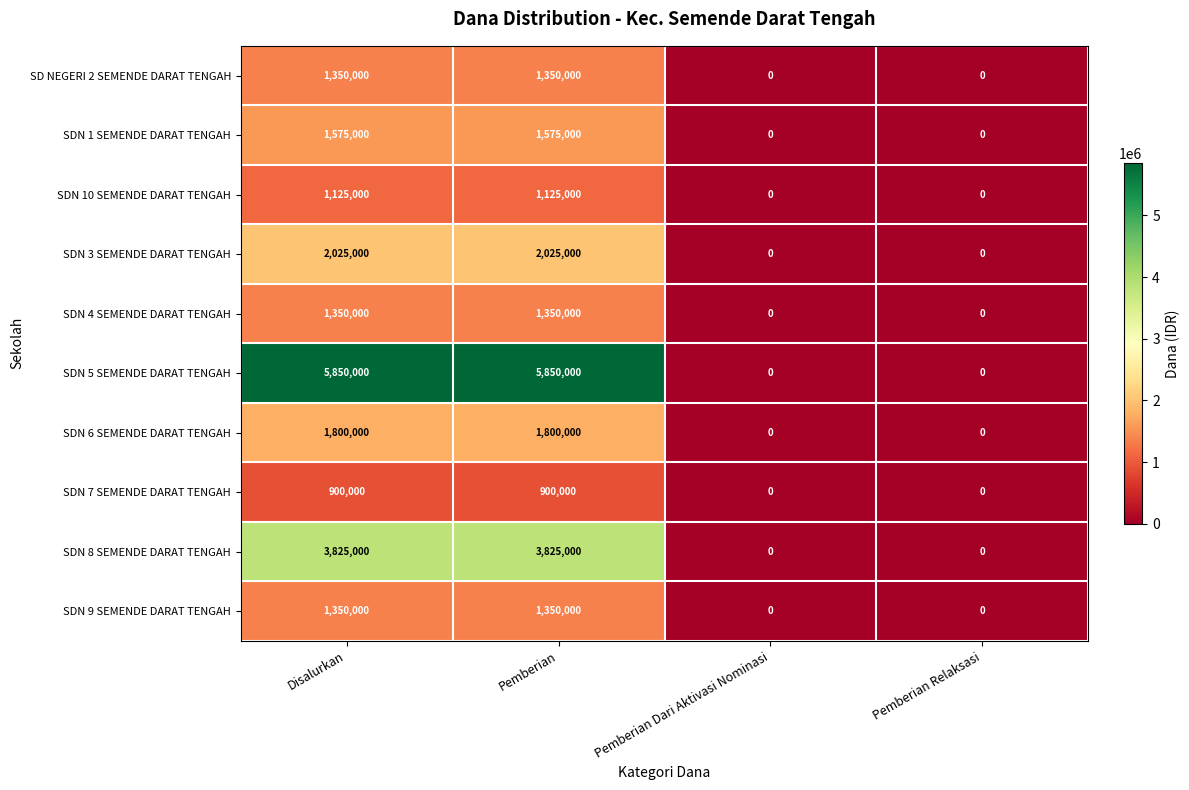

Count the SDN 1 SEMENDE DARAT TENGAH values in the range 0 to 1575000.

4